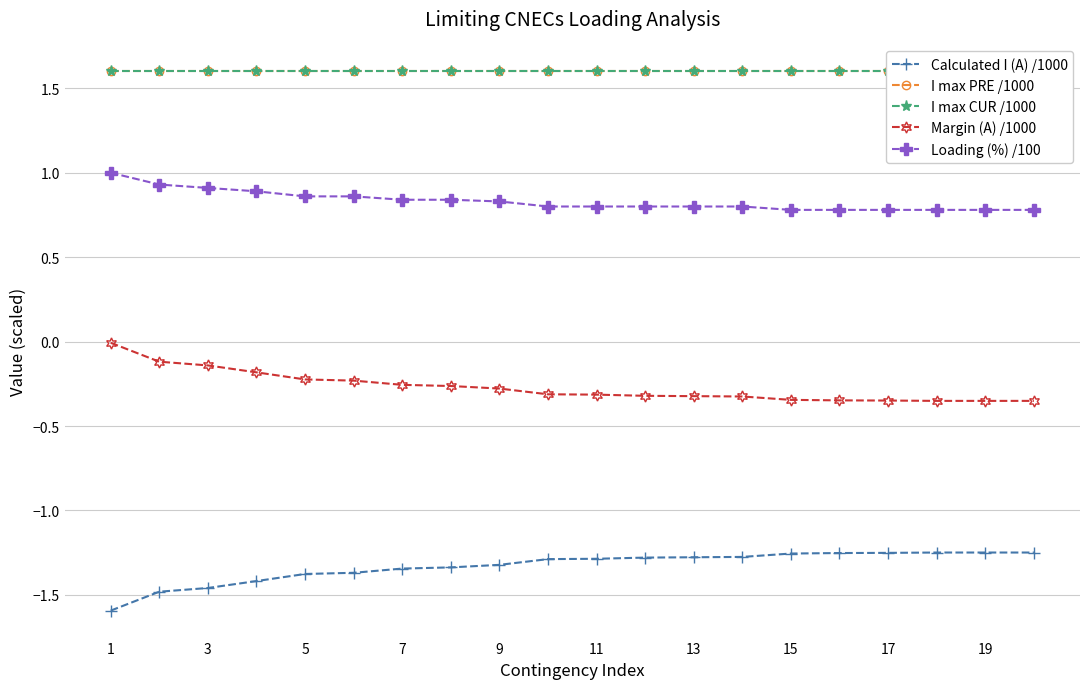

The value of Loading (%) /100 at 13 is 0.8. True or false?

True